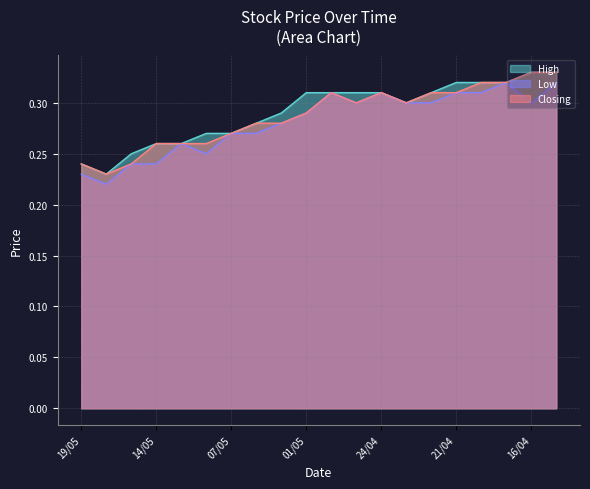

What is the difference between the Low values at 15/05 and 18/04?

0.1